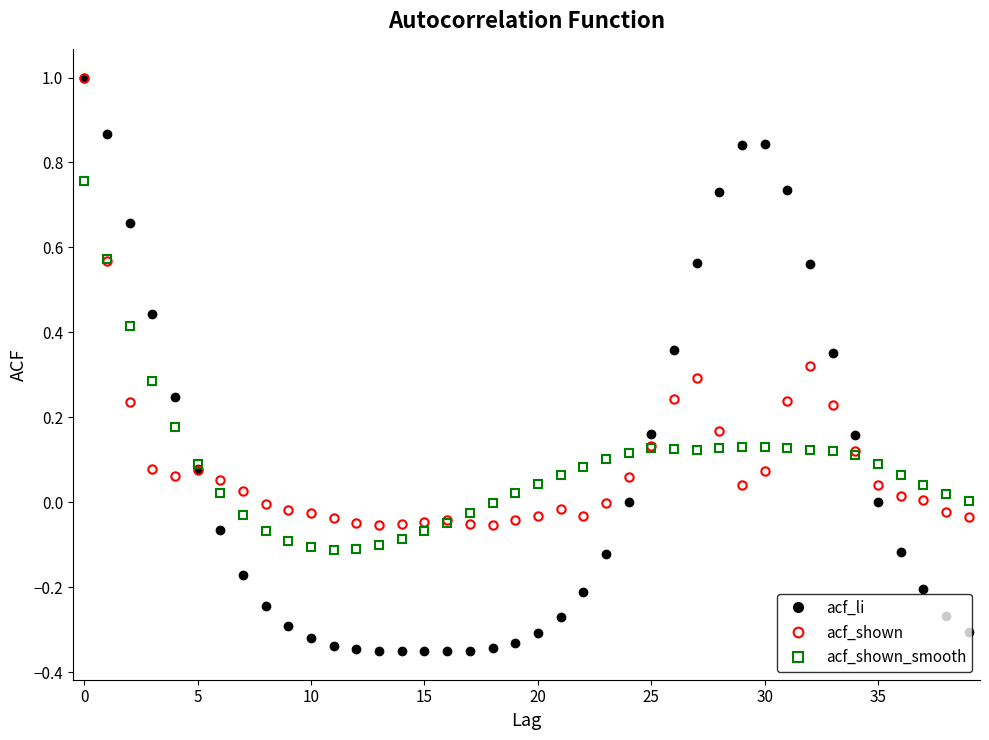

What is the highest value of the acf_li series?

1.0